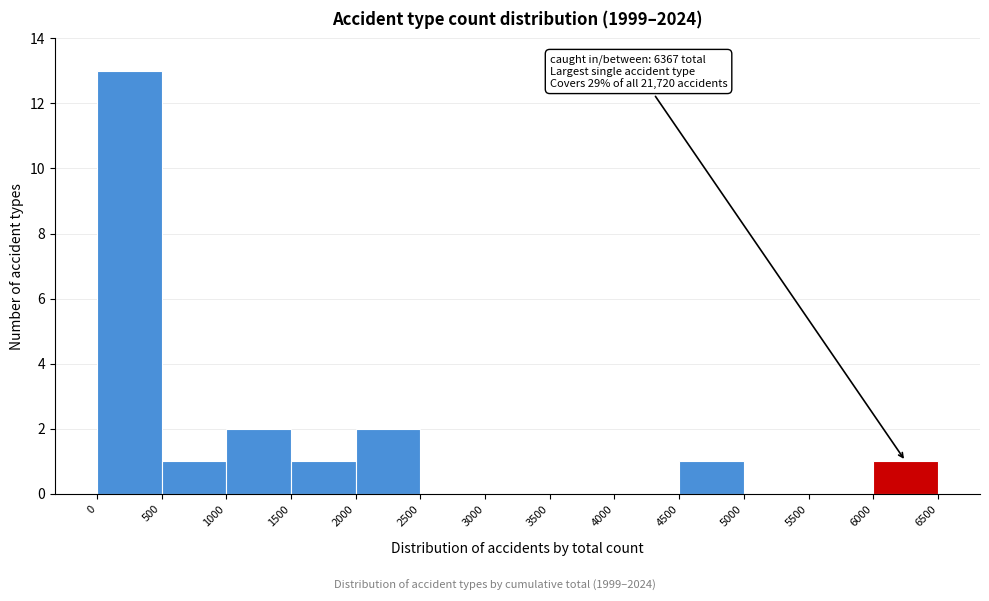

Over which range of the x-axis is the bar tallest?

0 to 500